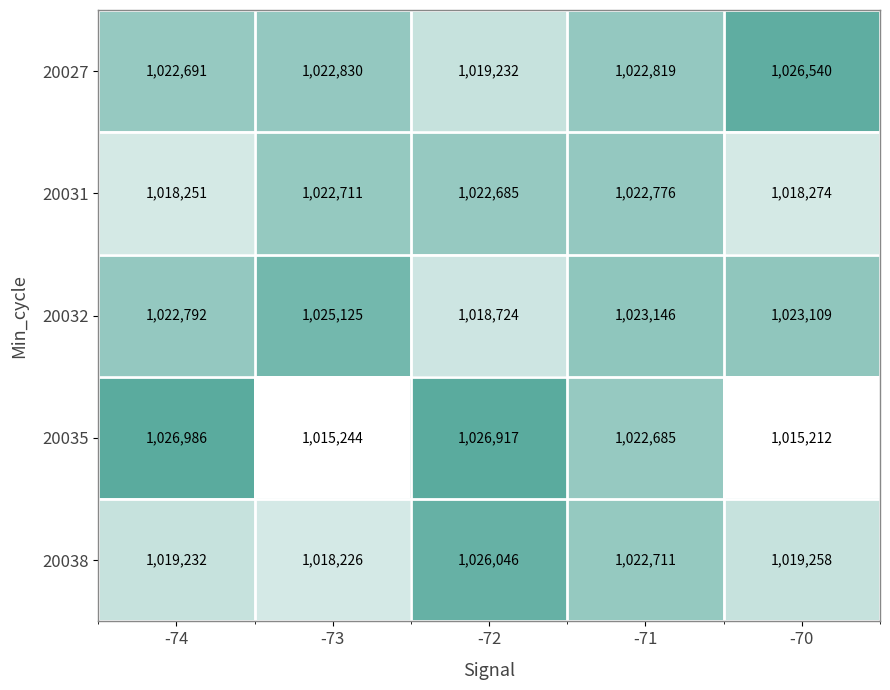

What is the difference between the highest and lowest values at -71?

461